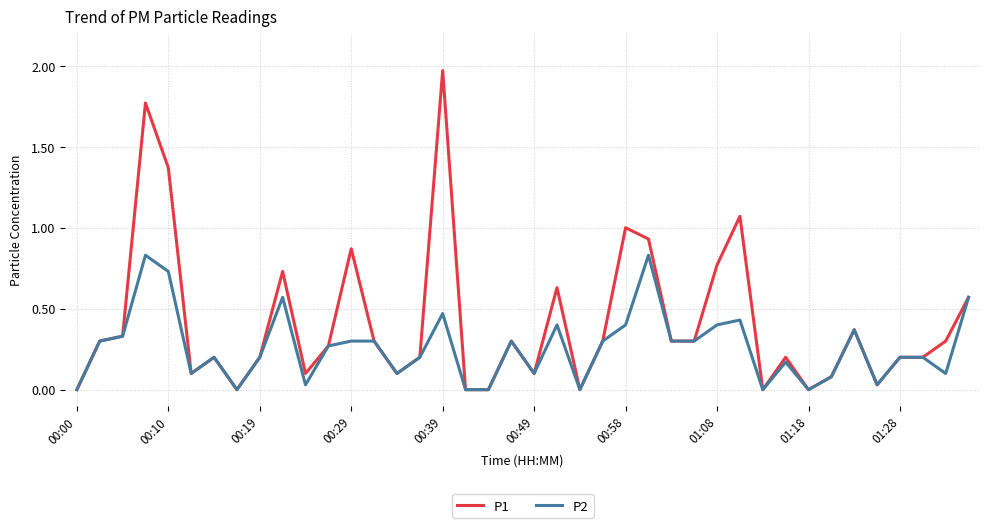

Rank the series by their maximum value, from highest to lowest.

P1, P2